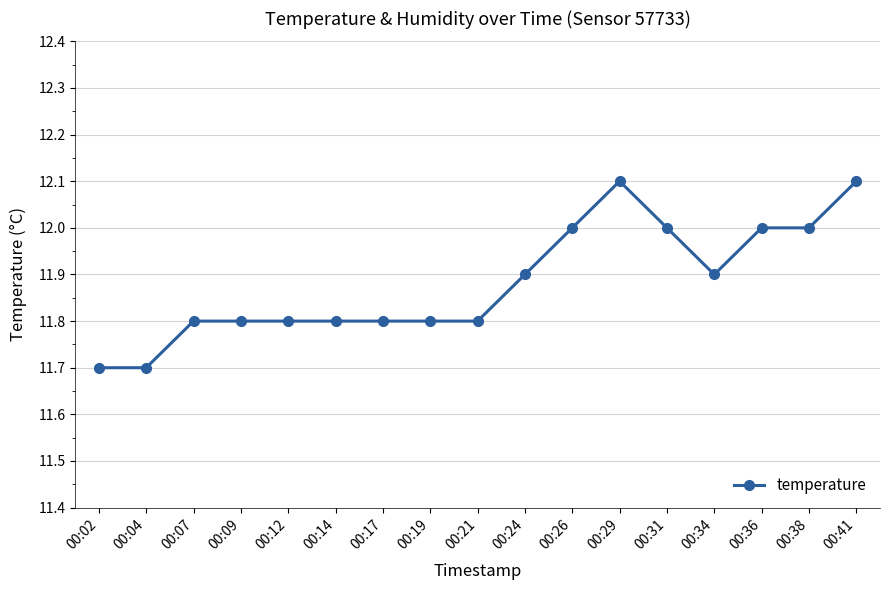

Is it true that the value at 00:24 is 11.9?

True